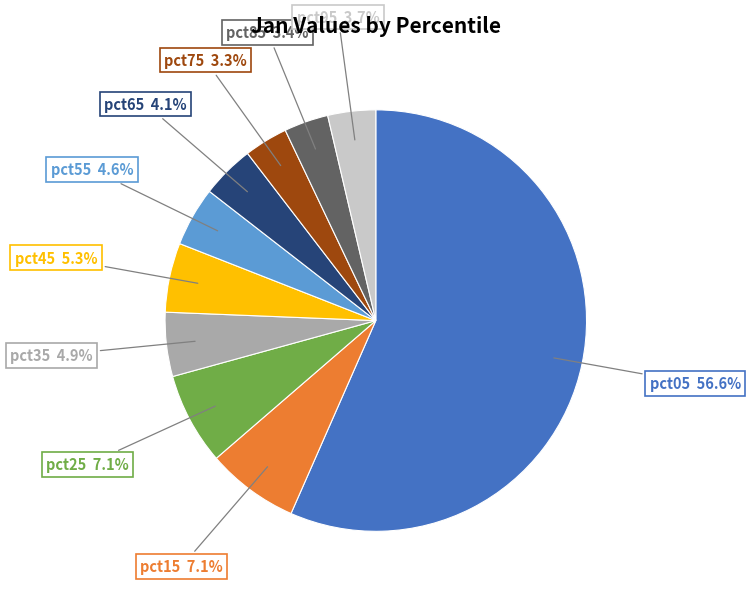

To the nearest percent, what is the difference between the largest and smallest slice percentages?

53%